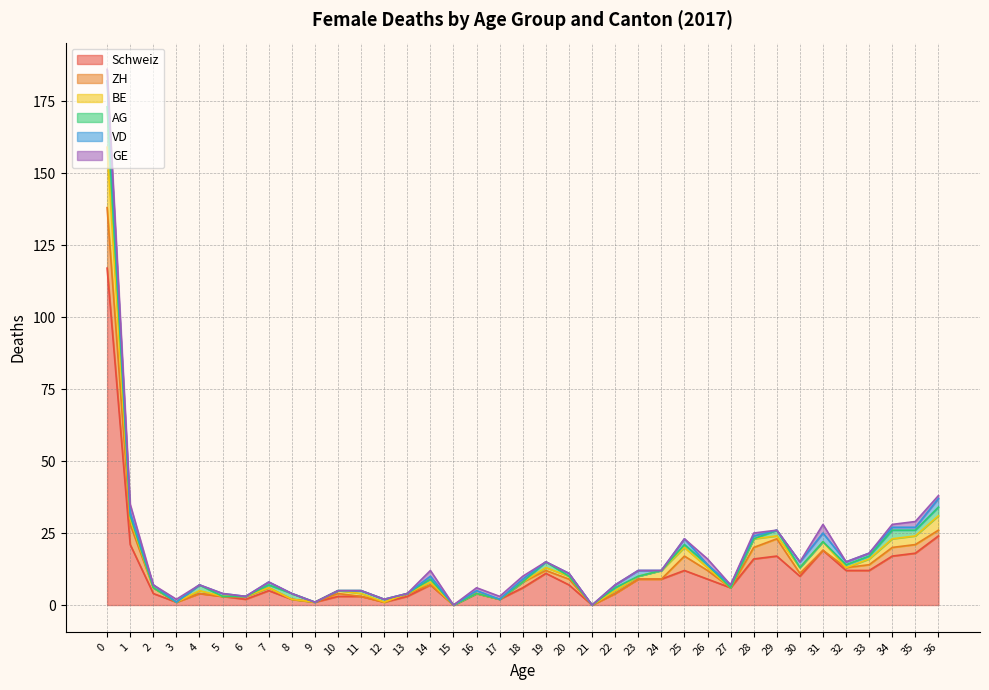

How many interior local valleys does the GE series have?

3